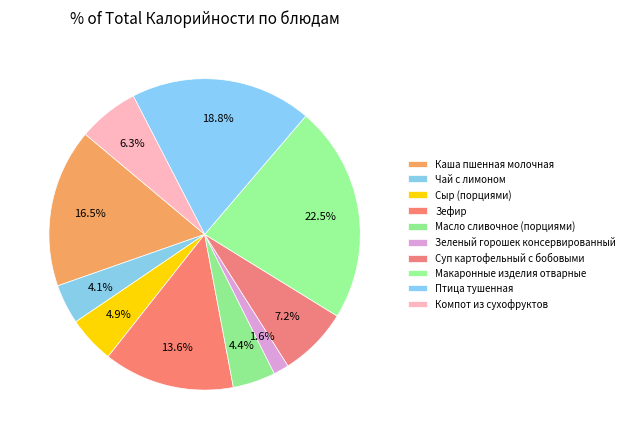

How many segments does this pie chart have?

10